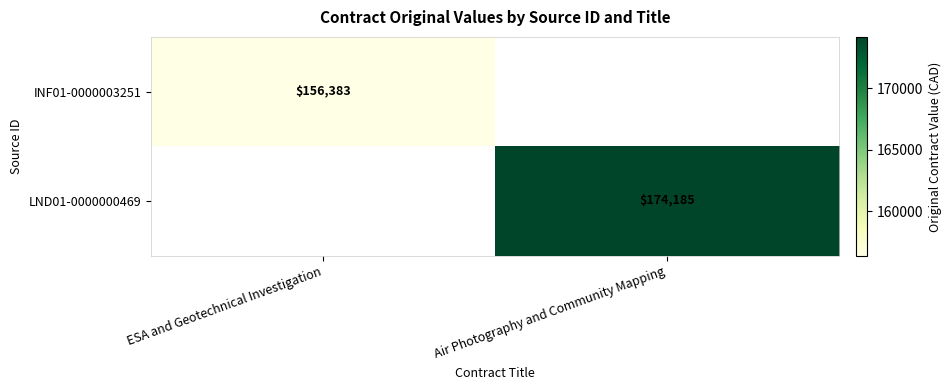

Is it true that INF01-0000003251 equals 156383 at ESA and Geotechnical Investigation?

True